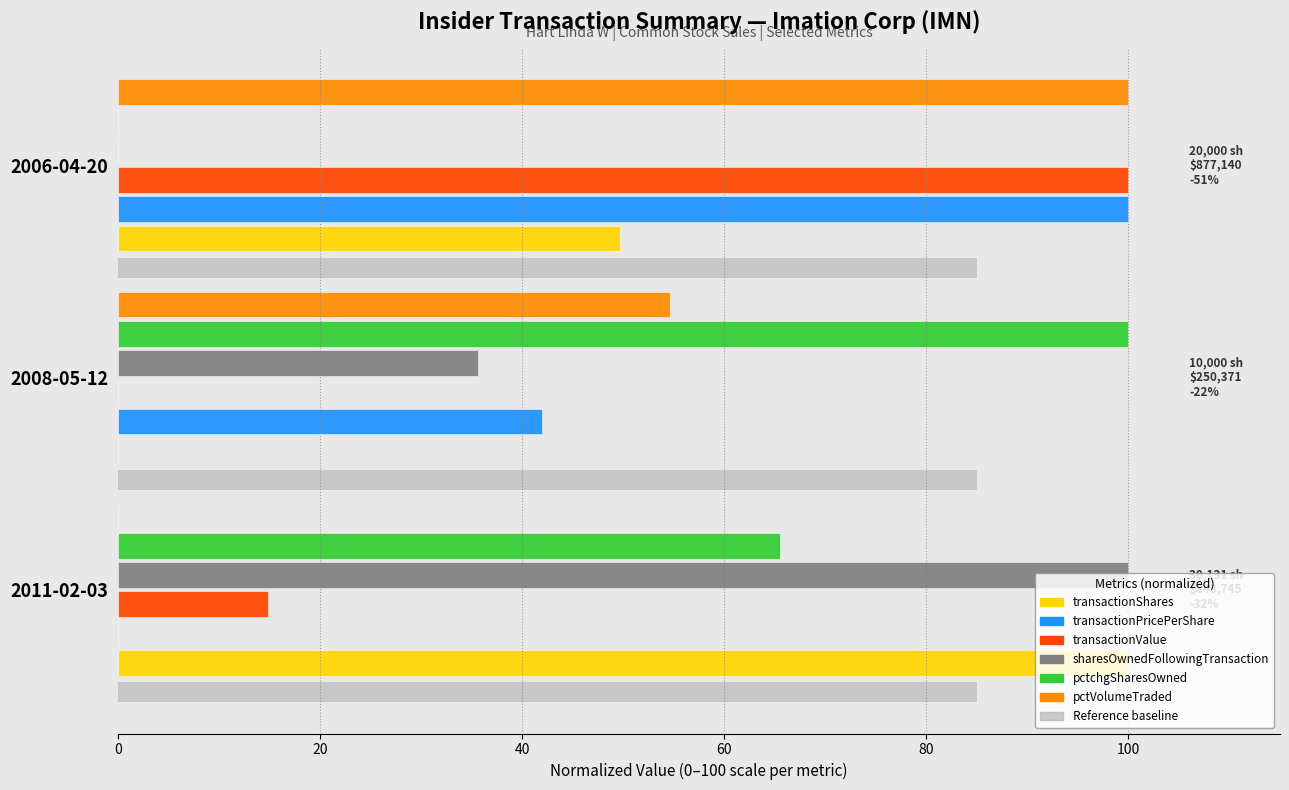

At how many categories does at least one series exceed 11?

3